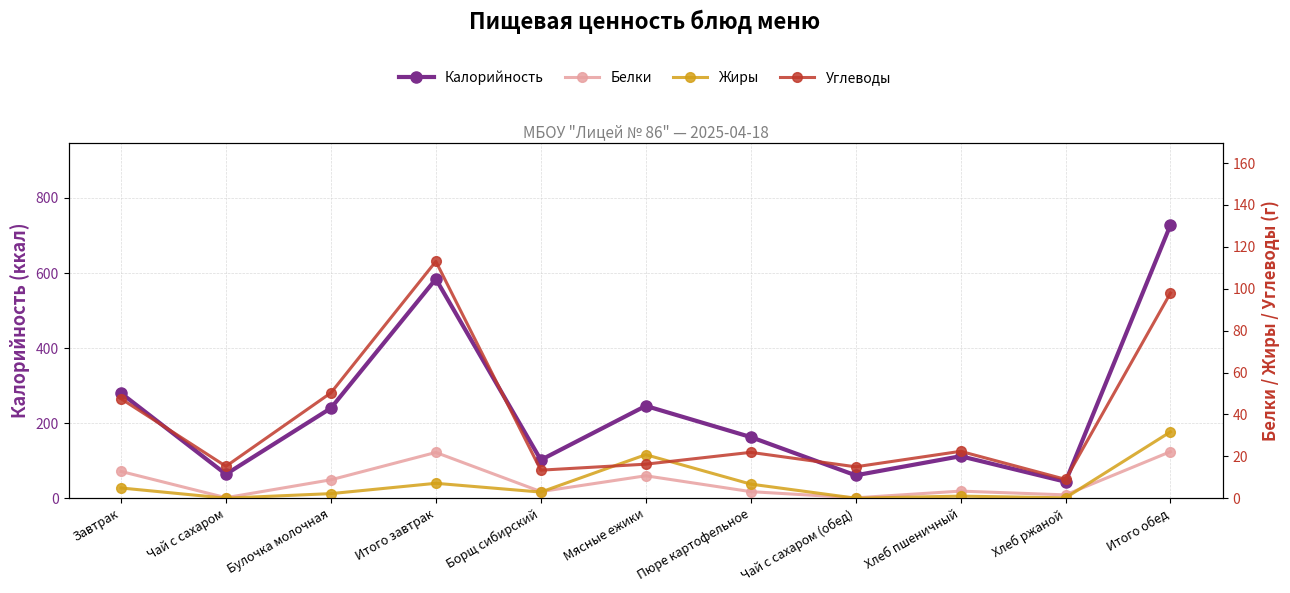

How many data points in Углеводы are less than 21?

5